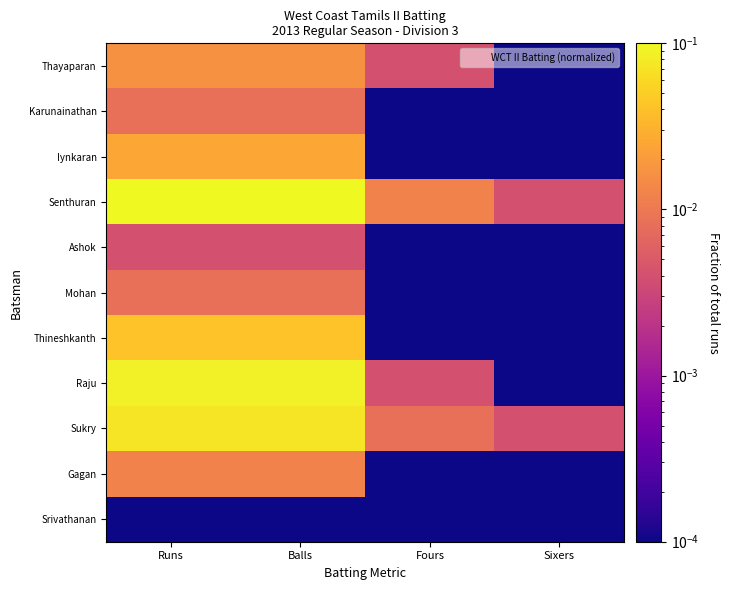

At how many categories does at least one series exceed 0?

4